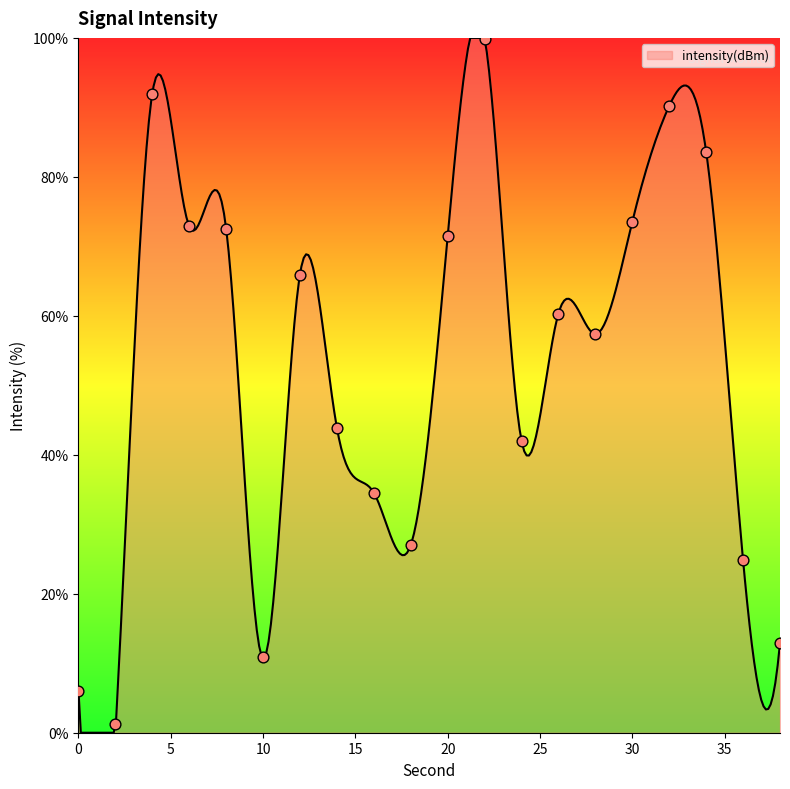

What is the change in value from 0 to 18?

+21.0